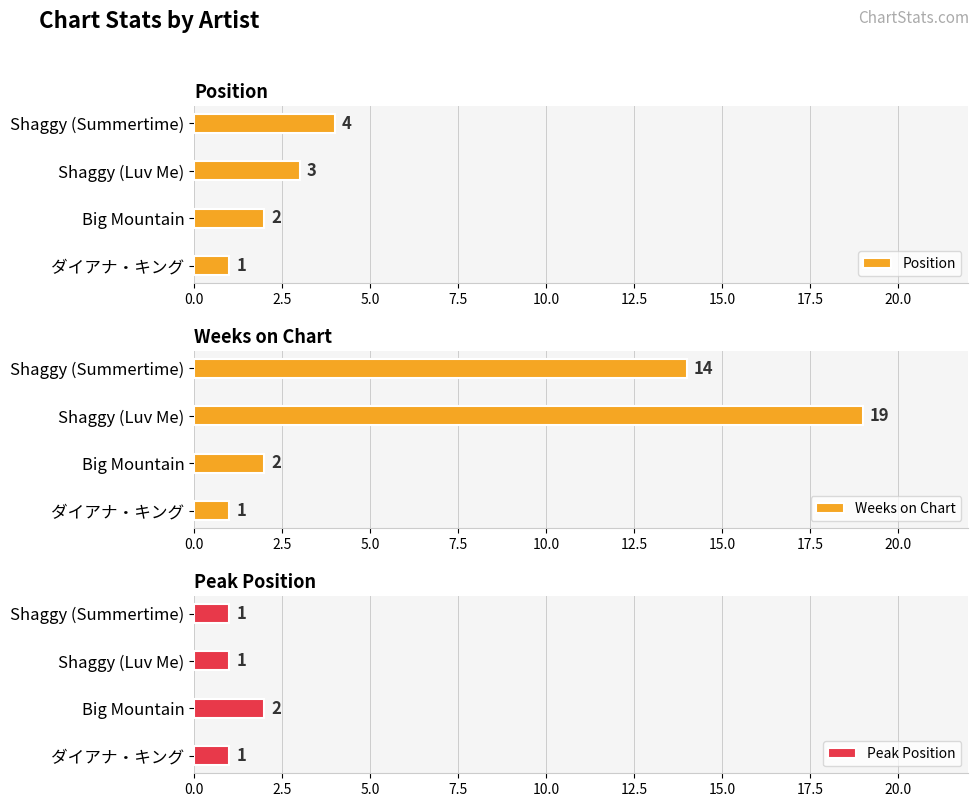

At which label is Position closest to 2?

Big Mountain